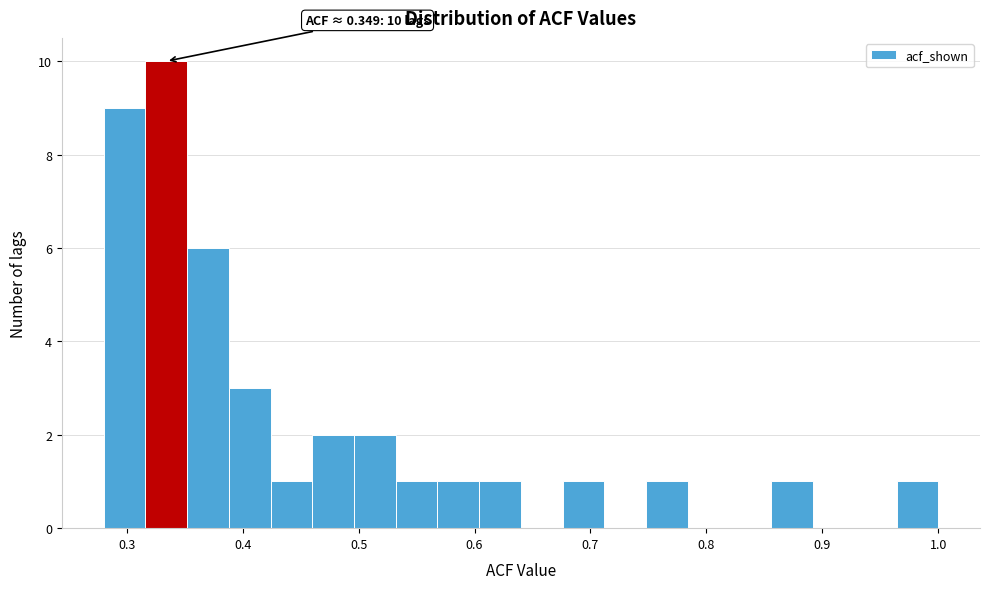

Read against the x-axis, roughly where is the centre of the tallest bar?

0.33